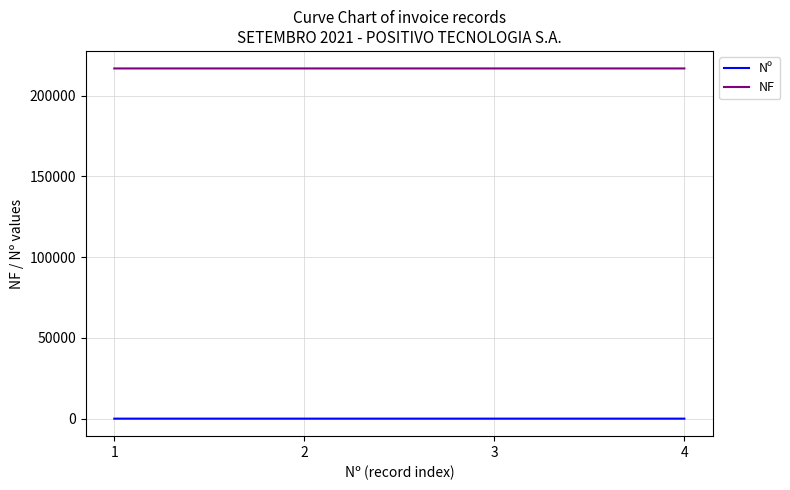

The value of NF at 4 is 379032. True or false?

False